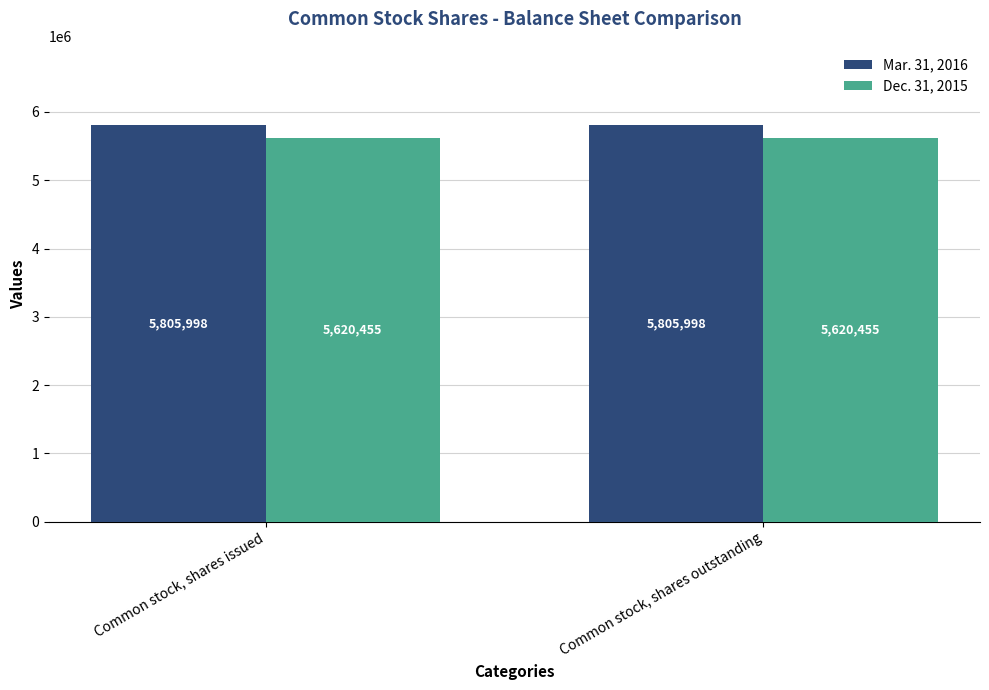

The Mar. 31, 2016 series shows 5805998 at Common stock, shares outstanding. True or false?

True